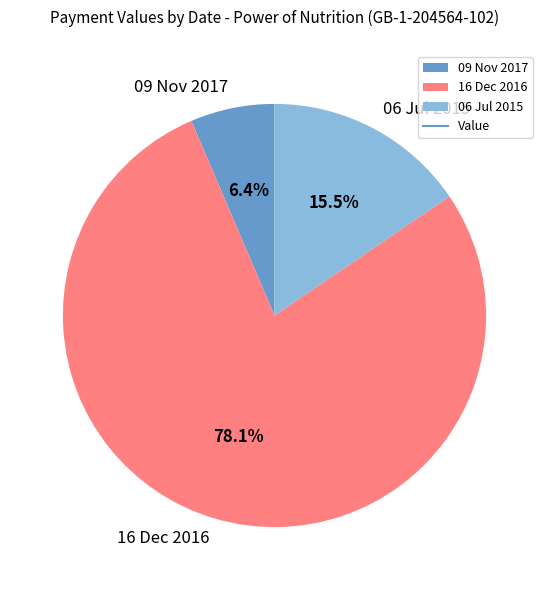

Which slice is the smallest?

09 Nov 2017